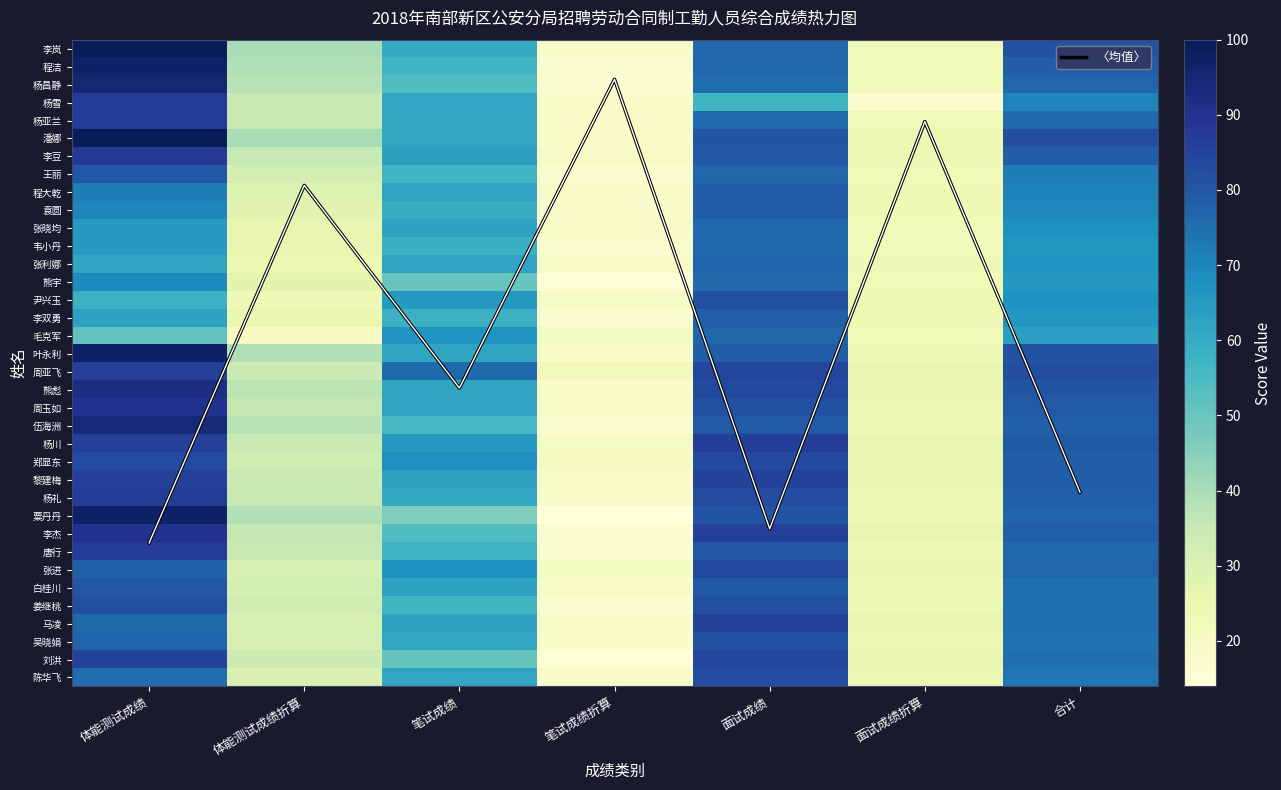

List the labels in order of 王丽 value, largest first.

体能测试成绩, 面试成绩, 合计, 笔试成绩, 体能测试成绩折算, 面试成绩折算, 笔试成绩折算